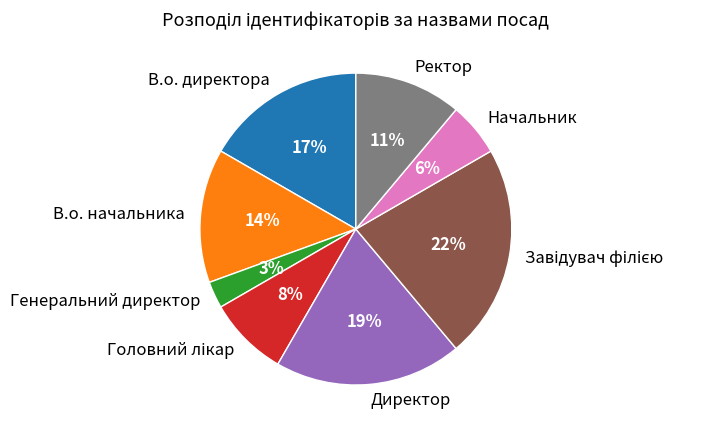

How many slices are in this pie chart?

8